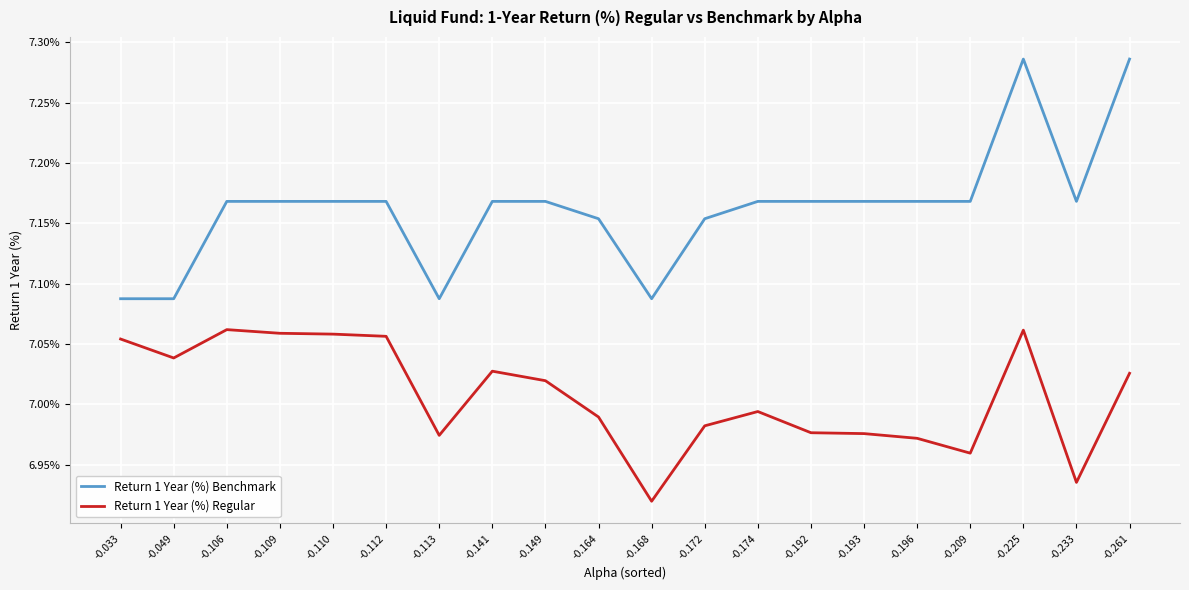

At which label does Return 1 Year (%) Regular reach its minimum?

-0.168